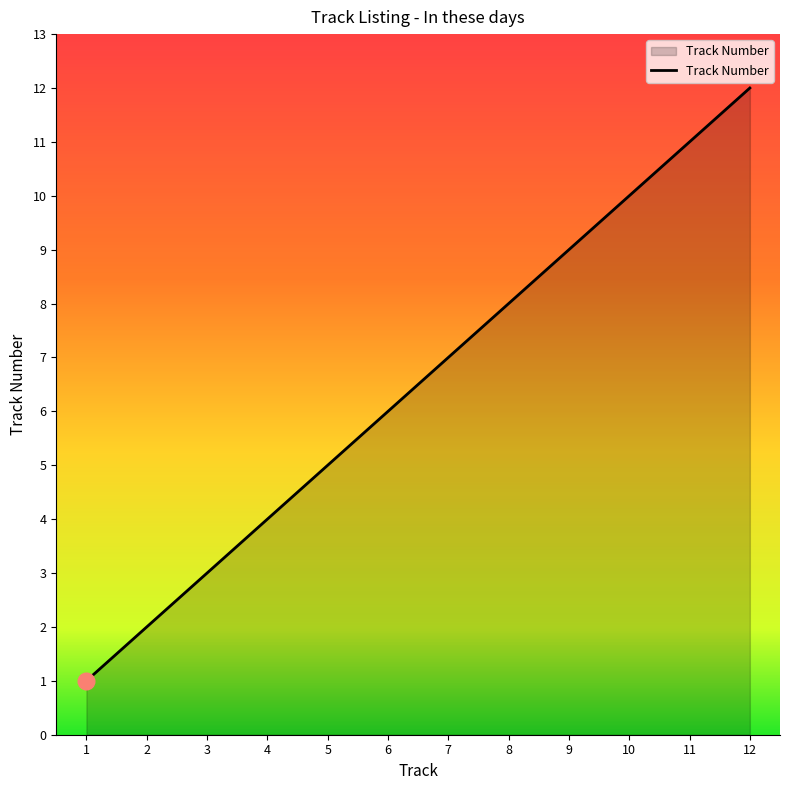

List the labels in order of value, largest first.

12, 11, 10, 9, 8, 7, 6, 5, 4, 3, 2, 1